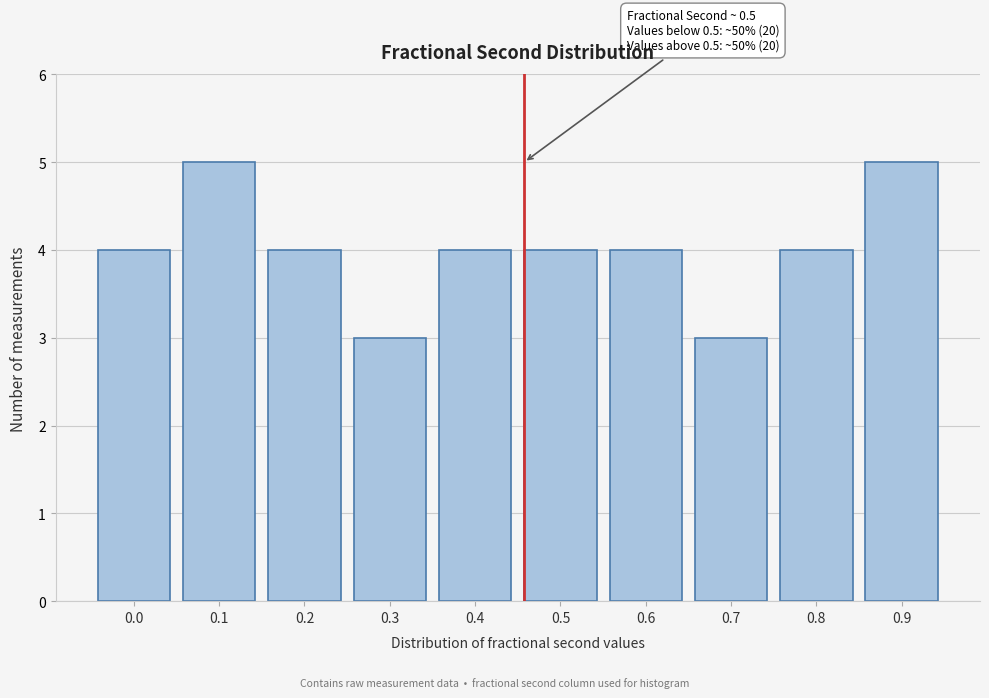

Reading left to right, extract all data points from this chart.

0.0=4	0.1=5	0.2=4	0.3=3	0.4=4	0.5=4	0.6=4	0.7=3	0.8=4	0.9=5